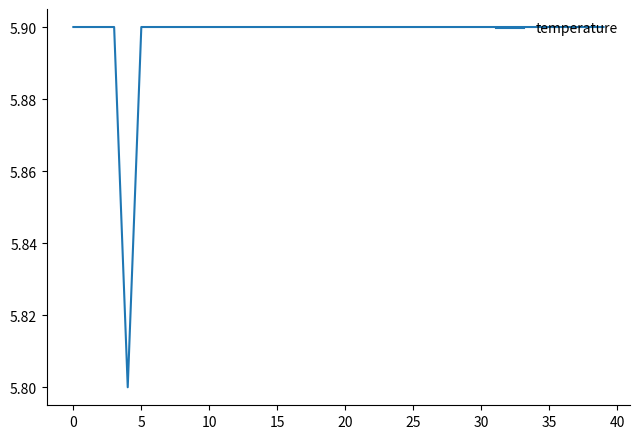

What is the minimum value shown in the chart?

5.8